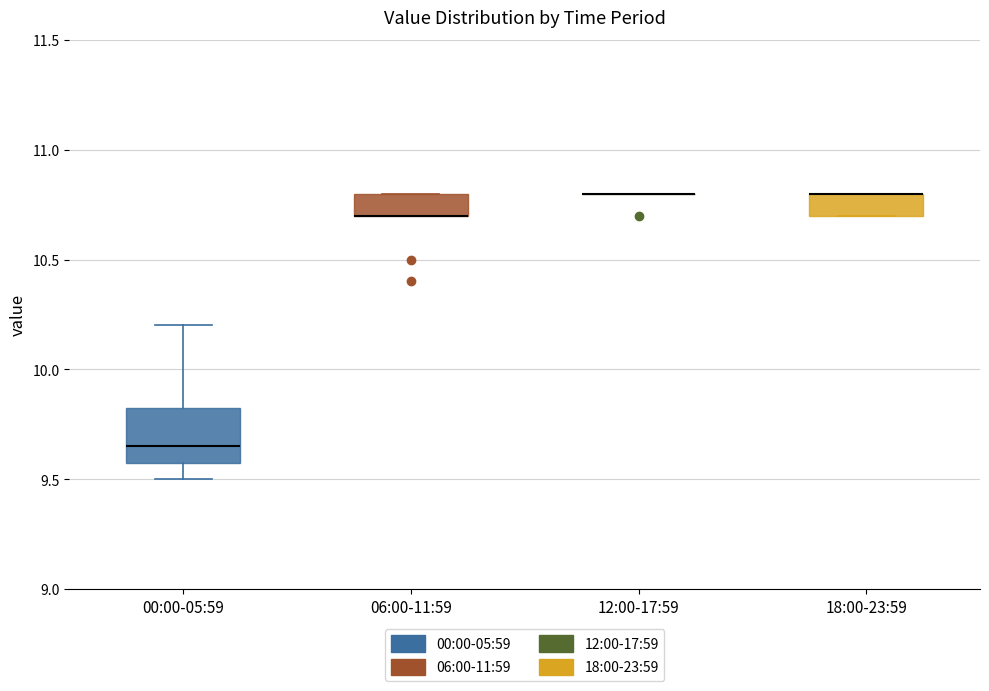

Reading left to right, read every box against the y-axis: the position of its median line, the range the box covers, and the ends of its whiskers. The values are not printed on the chart, so give them approximately, as read against the axis.

00:00-05:59: median 9.65, box 9.60 to 9.85, whiskers 9.50 to 10.20
06:00-11:59: median 10.70 (drawn on the box's lower edge), box 10.70 to 10.80, whiskers 10.70 to 10.80
12:00-17:59: box collapsed to a line at 10.80, whiskers 10.80 to 10.80
18:00-23:59: median 10.80 (drawn on the box's upper edge), box 10.70 to 10.80, whiskers 10.70 to 10.80